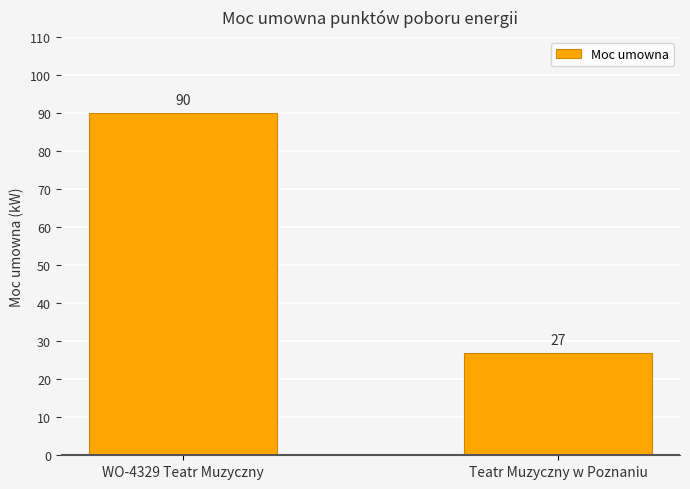

Rank the categories by value from highest to lowest.

WO-4329 Teatr Muzyczny, Teatr Muzyczny w Poznaniu